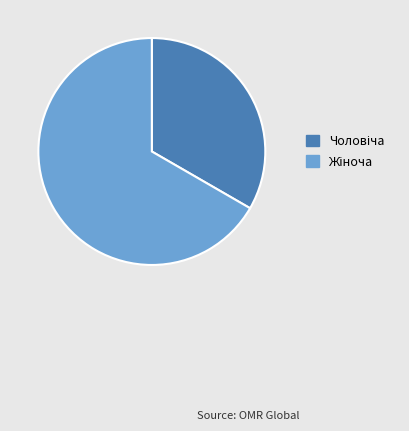

Does any single category account for the majority?

Yes